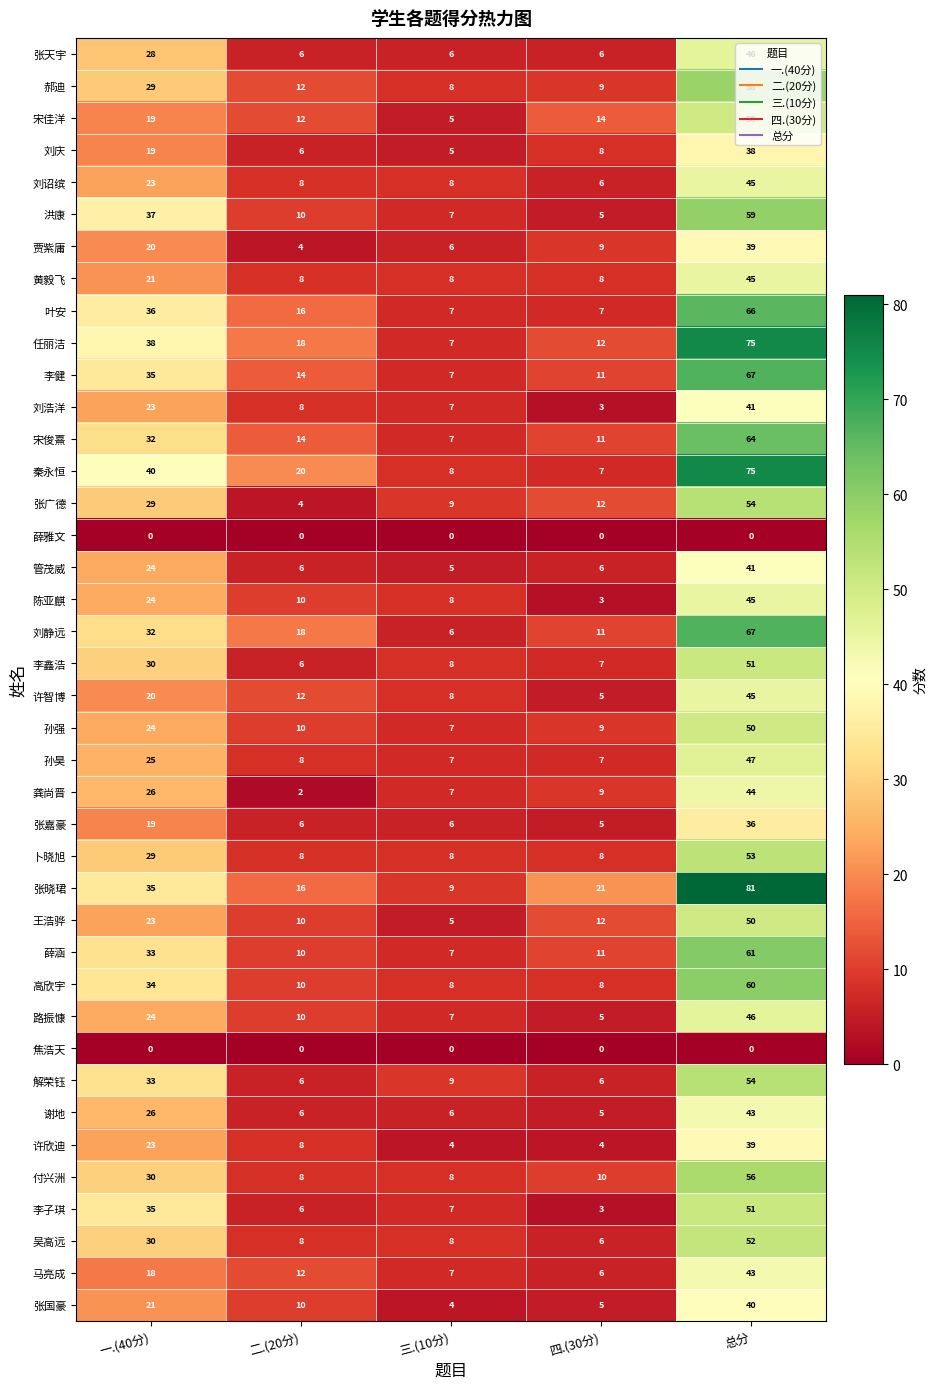

What is the sum of the 吴高远 values at 四.(30分) and 二.(20分)?

14